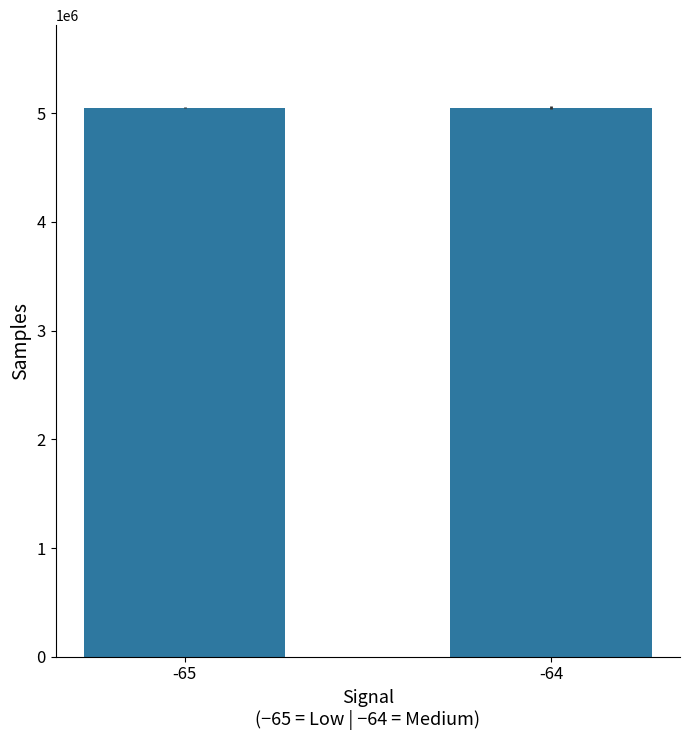

Approximately how many times larger is the value at -64 compared to -65?

1.0